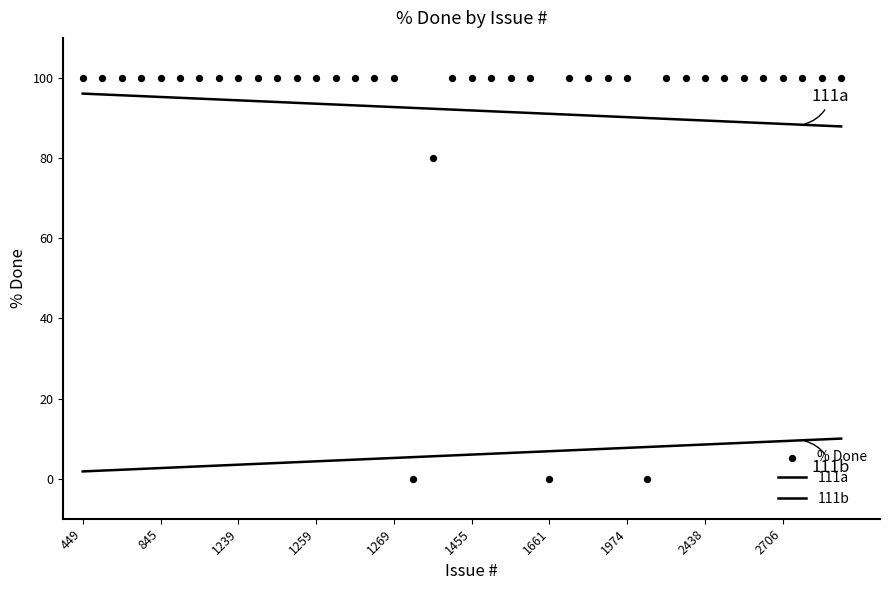

Which series contains the highest Y value?

% Done